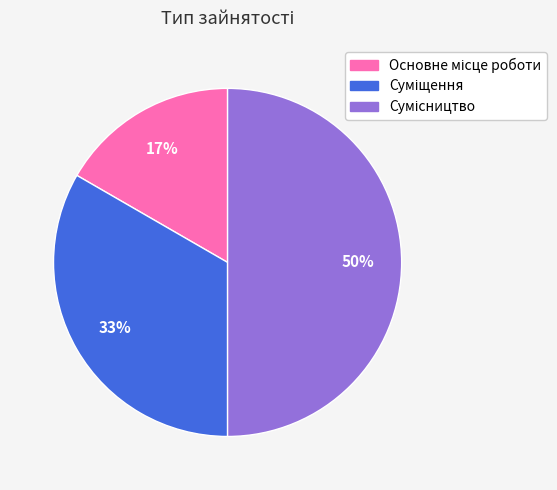

To the nearest percent, what is the difference between the largest and smallest slice percentages?

33%